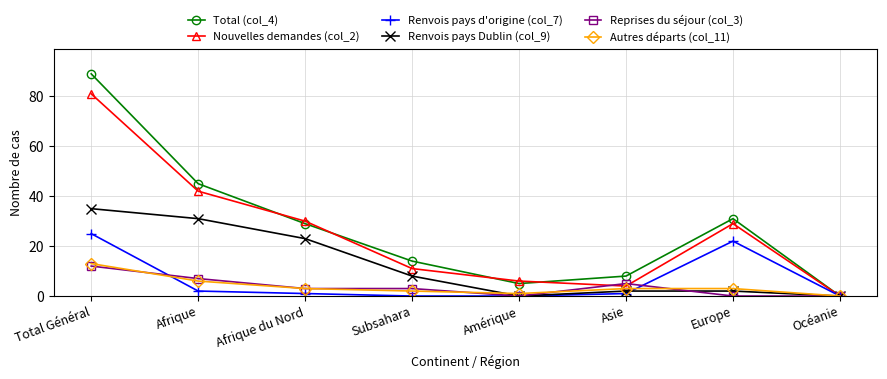

What is the difference between the second highest and second lowest values in the Nouvelles demandes (col_2) series?

38